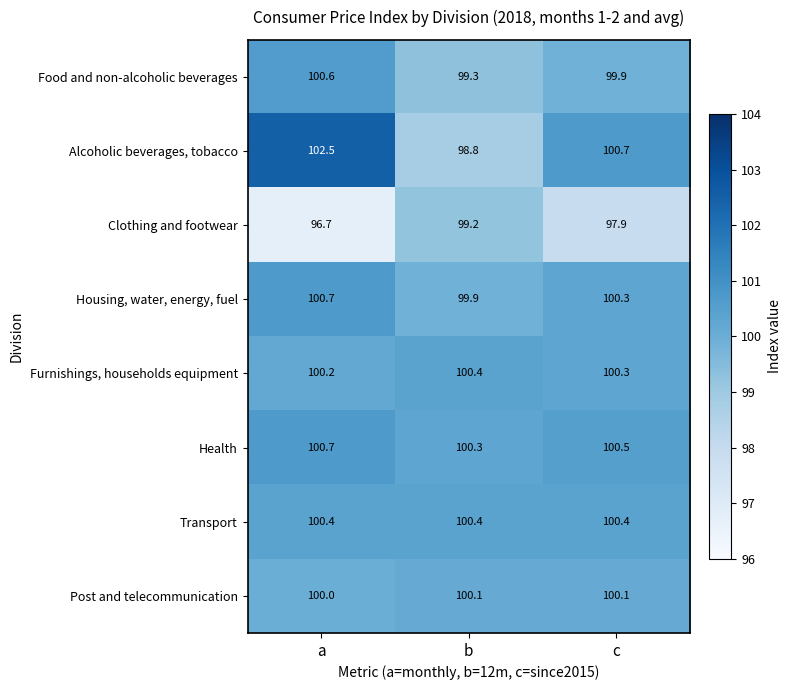

Read the Housing, water, energy, fuel value at c.

100.3